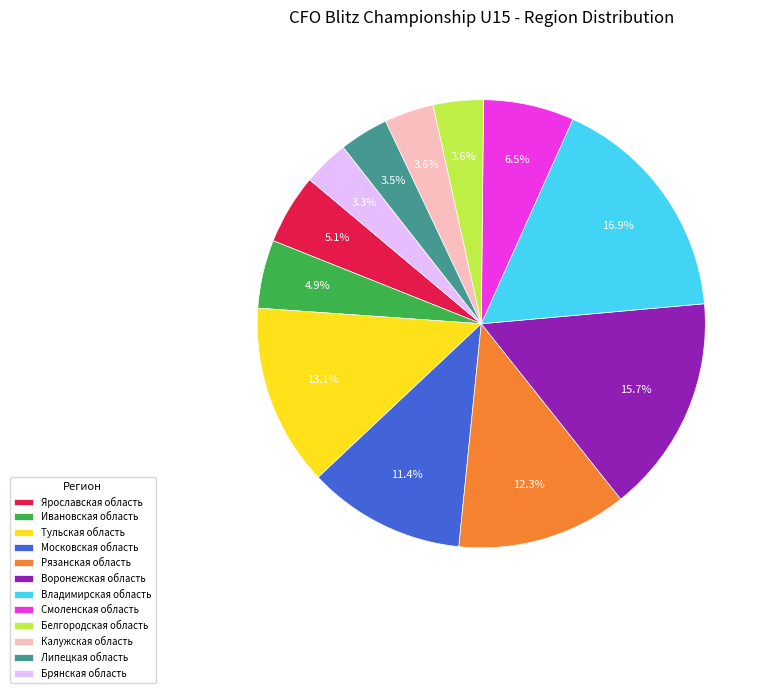

To the nearest percent, what is the difference between the Ярославская область and Тульская область slice percentages?

8%